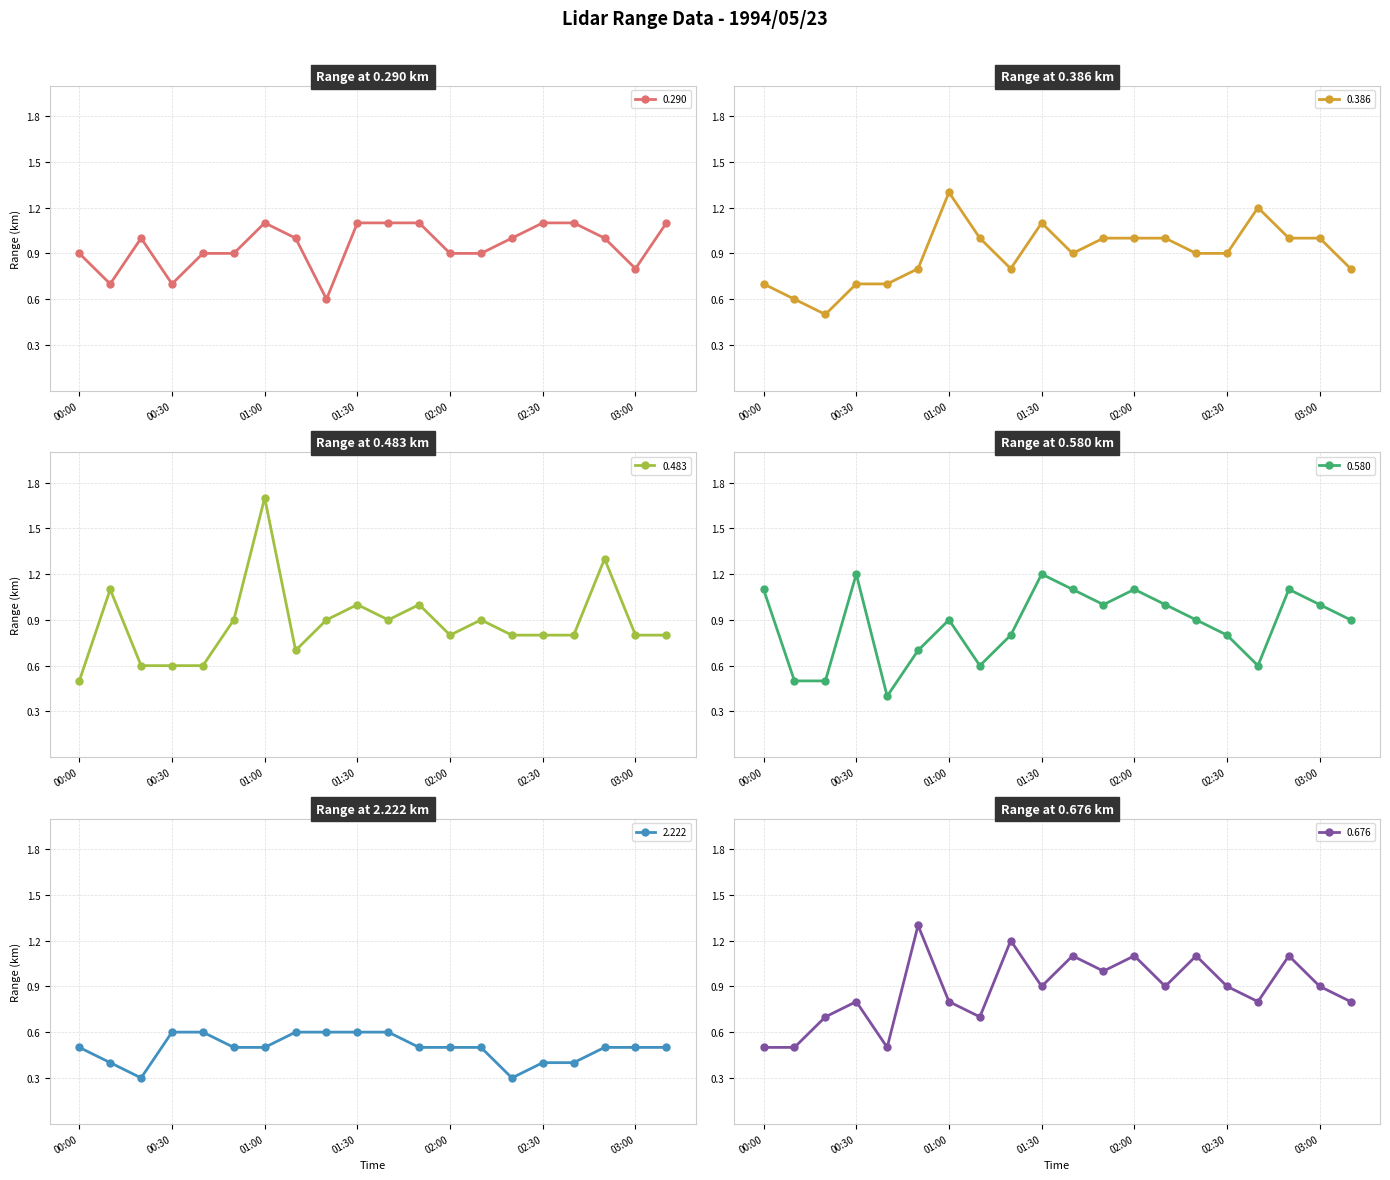

Count the 0.290 values in the range 0 to 1.

13